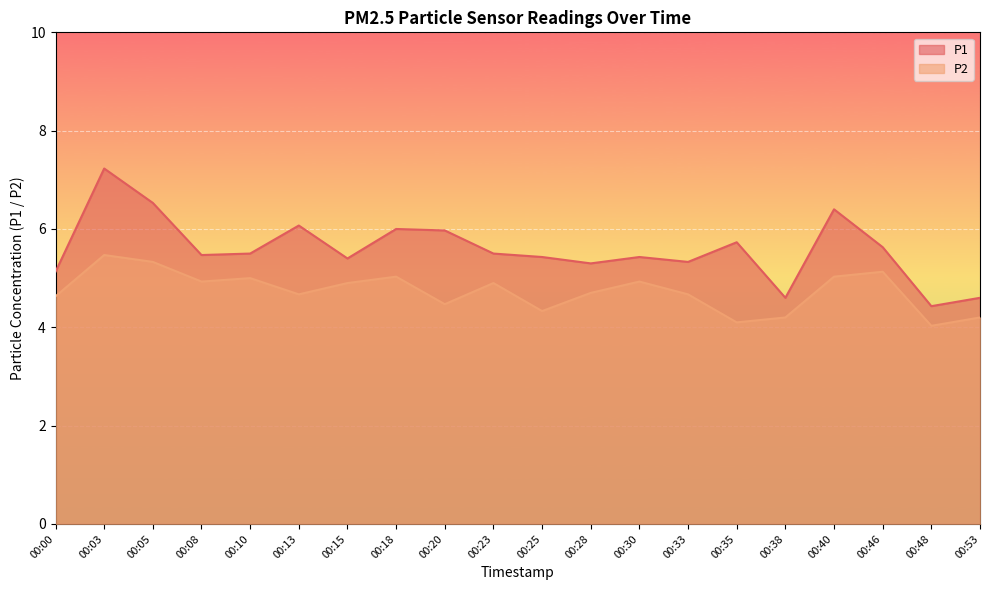

Reading left to right, transcribe all the data shown in this chart.

P1: 00:00=5.1	00:03=7.2	00:05=6.5	00:08=5.5	00:10=5.5	00:13=6.1	00:15=5.4	00:18=6.0	00:20=6.0	00:23=5.5	00:25=5.4	00:28=5.3	00:30=5.4	00:33=5.3	00:35=5.7	00:38=4.6	00:40=6.4	00:46=5.6	00:48=4.4	00:53=4.6
P2: 00:00=4.6	00:03=5.5	00:05=5.3	00:08=4.9	00:10=5.0	00:13=4.7	00:15=4.9	00:18=5.0	00:20=4.5	00:23=4.9	00:25=4.3	00:28=4.7	00:30=4.9	00:33=4.7	00:35=4.1	00:38=4.2	00:40=5.0	00:46=5.1	00:48=4.0	00:53=4.2